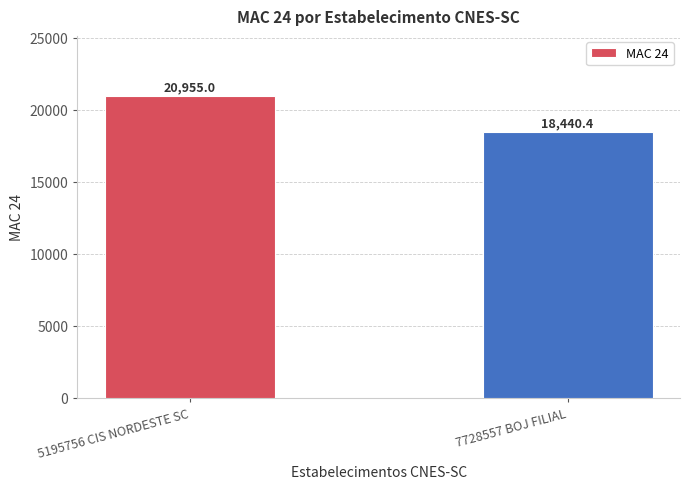

List the labels in order of value, smallest first.

7728557 BOJ FILIAL, 5195756 CIS NORDESTE SC